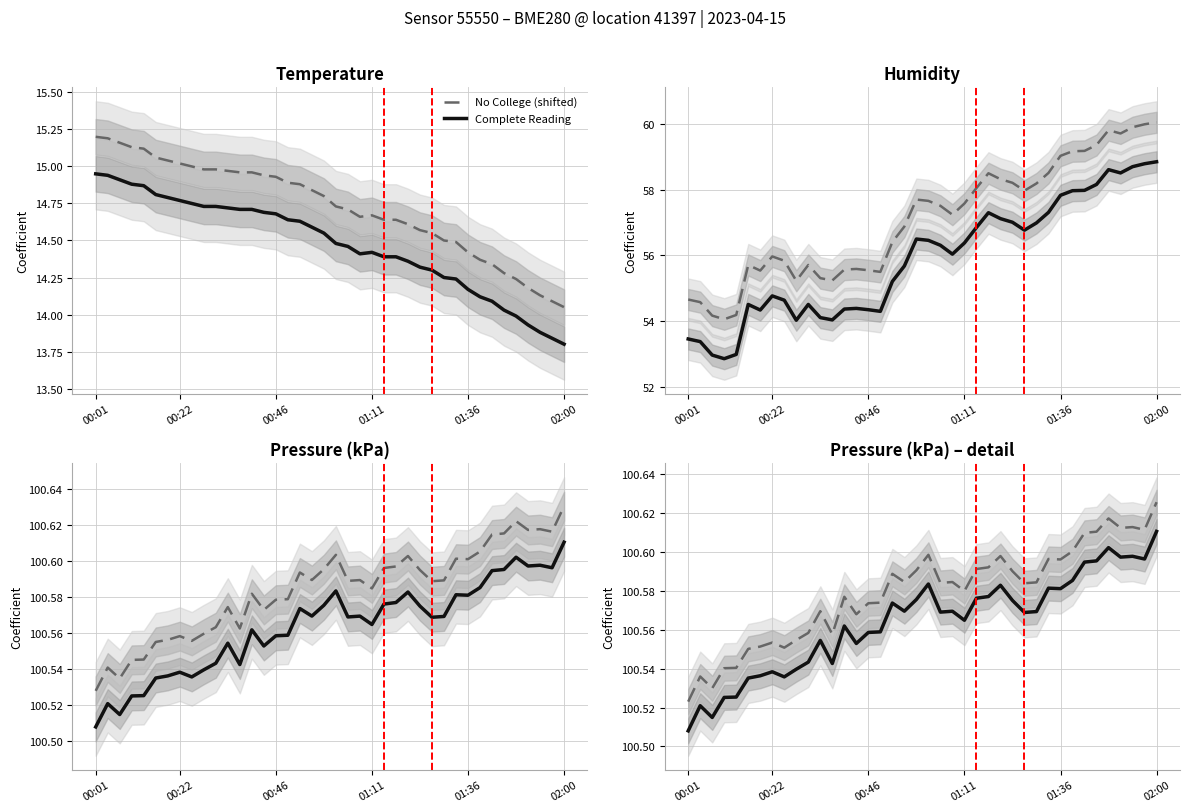

Is it true that Complete Reading equals 20.7 at 35?

False